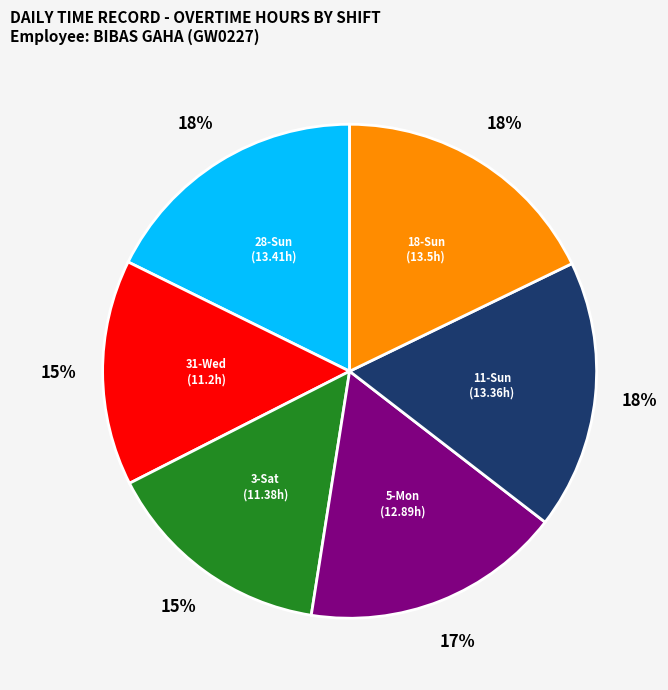

Is there a majority slice in this chart?

No